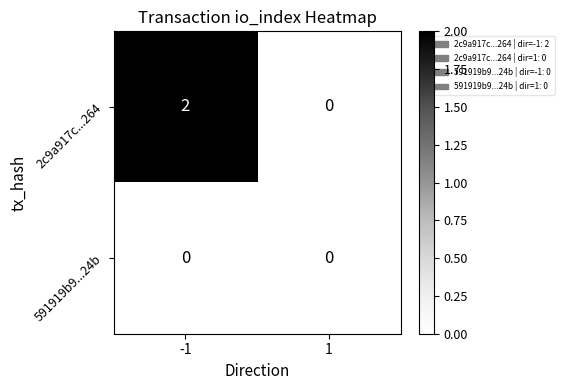

The 2c9a917c...264 series shows 4 at -1. True or false?

False